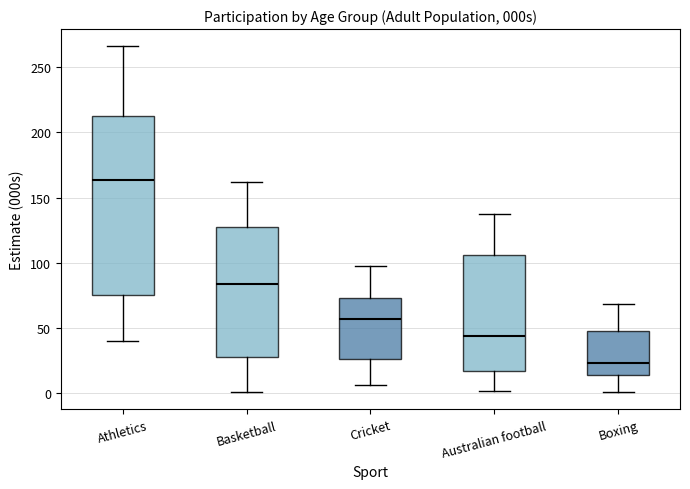

Which box is the tallest, from its lower edge to its upper edge?

Athletics